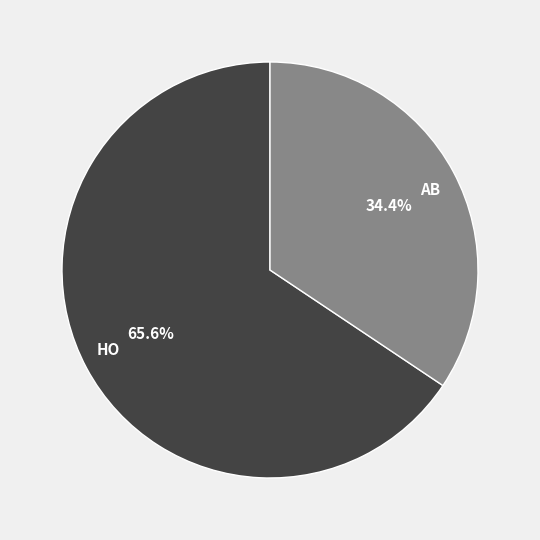

To the nearest percent, what is the average slice percentage?

50%